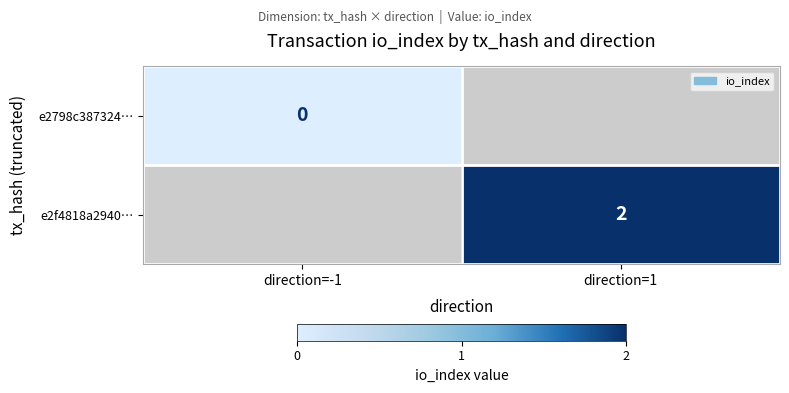

The e2f4818a2940… series shows 2 at direction=1. True or false?

True